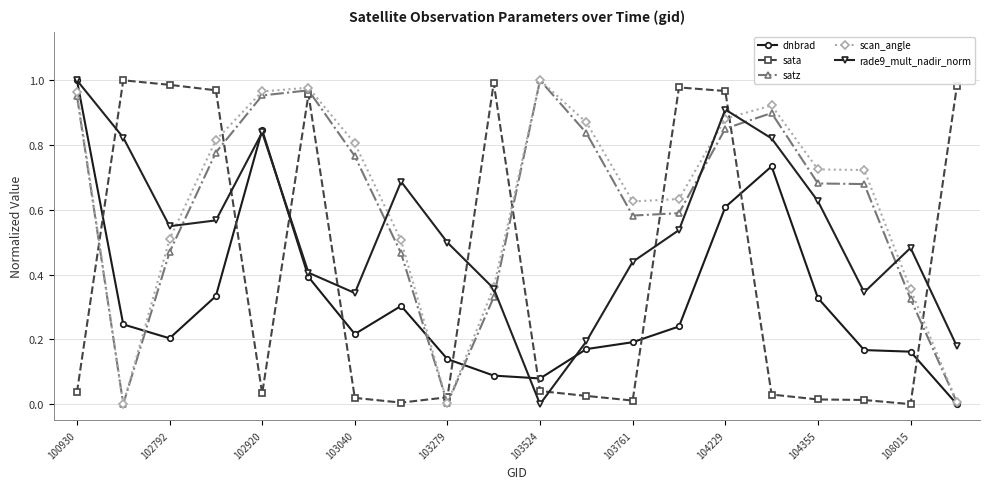

True or false: rade9_mult_nadir_norm and sata intersect in this chart.

True